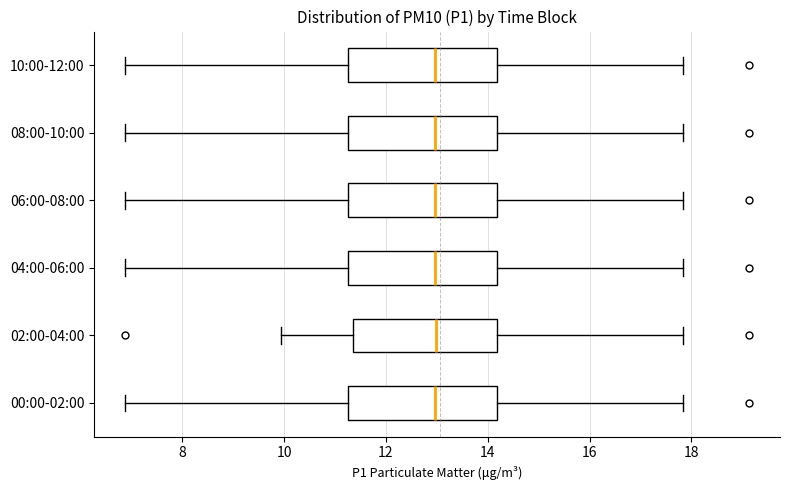

Reading bottom to top, read every box against the x-axis: the position of its median line, the range the box covers, and the ends of its whiskers. The values are not printed on the chart, so give them approximately, as read against the axis.

00:00-02:00: median 13.0, box 11.2 to 14.2, whiskers 6.8 to 17.8
02:00-04:00: median 13.0, box 11.4 to 14.2, whiskers 10.0 to 17.8
04:00-06:00: median 13.0, box 11.2 to 14.2, whiskers 6.8 to 17.8
06:00-08:00: median 13.0, box 11.2 to 14.2, whiskers 6.8 to 17.8
08:00-10:00: median 13.0, box 11.2 to 14.2, whiskers 6.8 to 17.8
10:00-12:00: median 13.0, box 11.2 to 14.2, whiskers 6.8 to 17.8